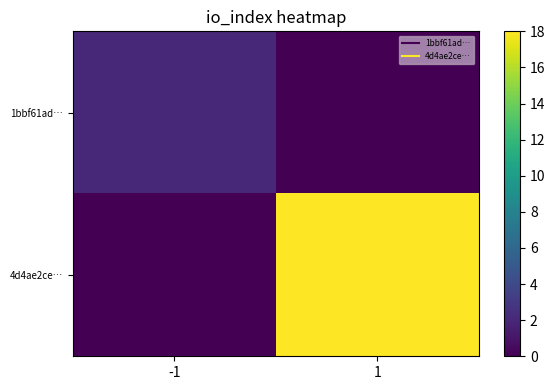

List the series in order of their peak value, lowest first.

1bbf61ad…, 4d4ae2ce…